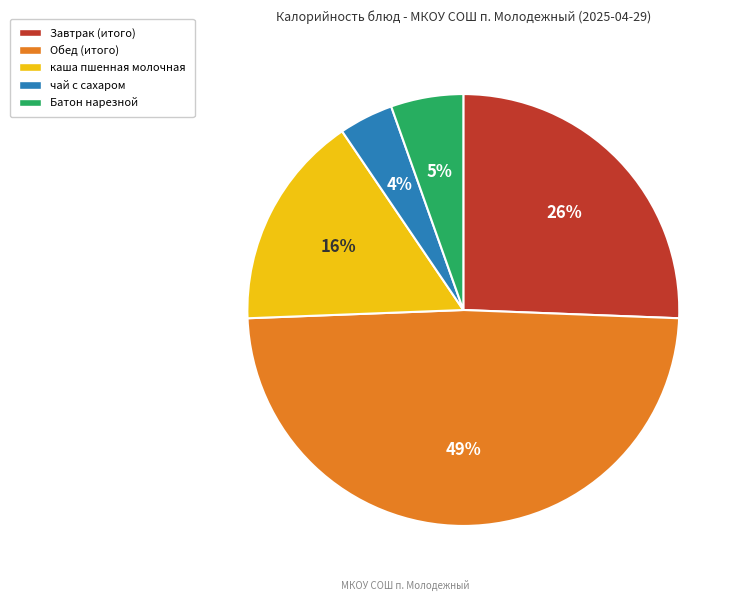

Which slice is the largest?

Обед (итого)